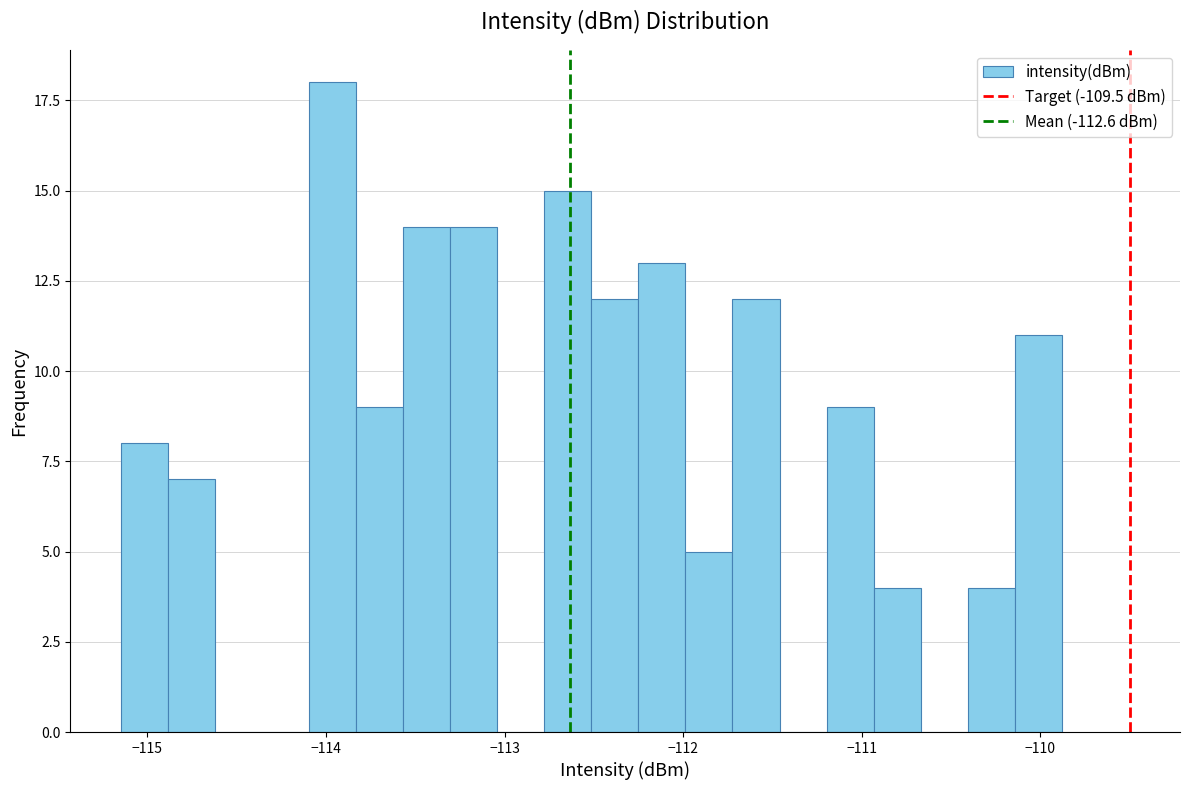

Around what value on the x-axis is the tallest bar? Give the approximate position of its centre, as read against the axis.

-114.0